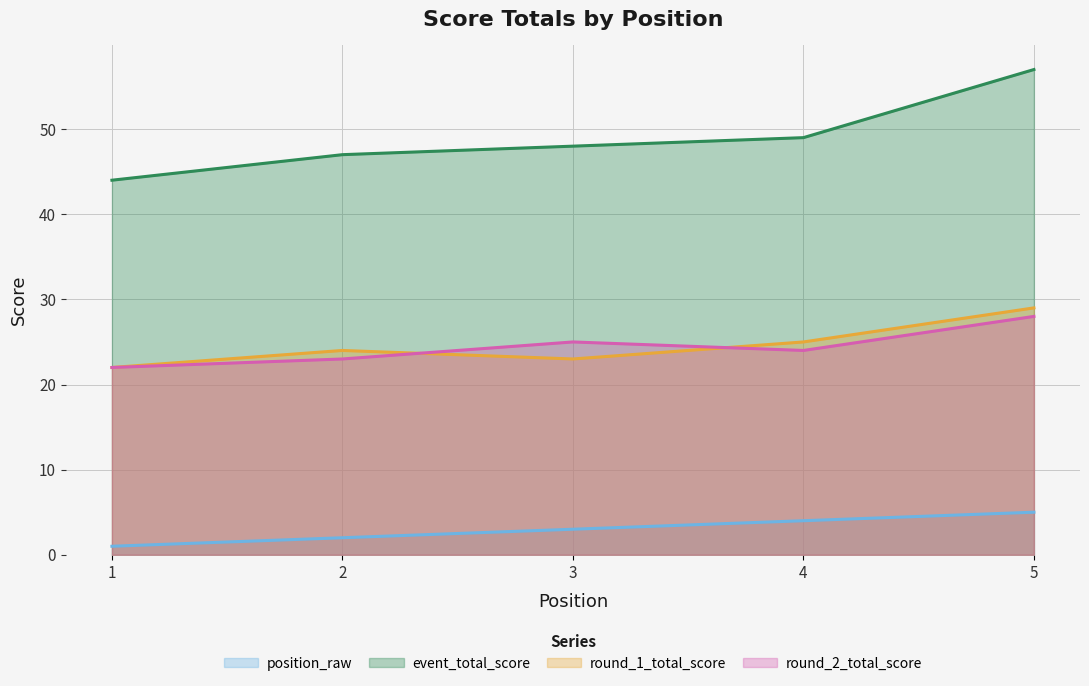

Is the value of round_2_total_score at 3 greater than the value of position_raw at 4?

Yes